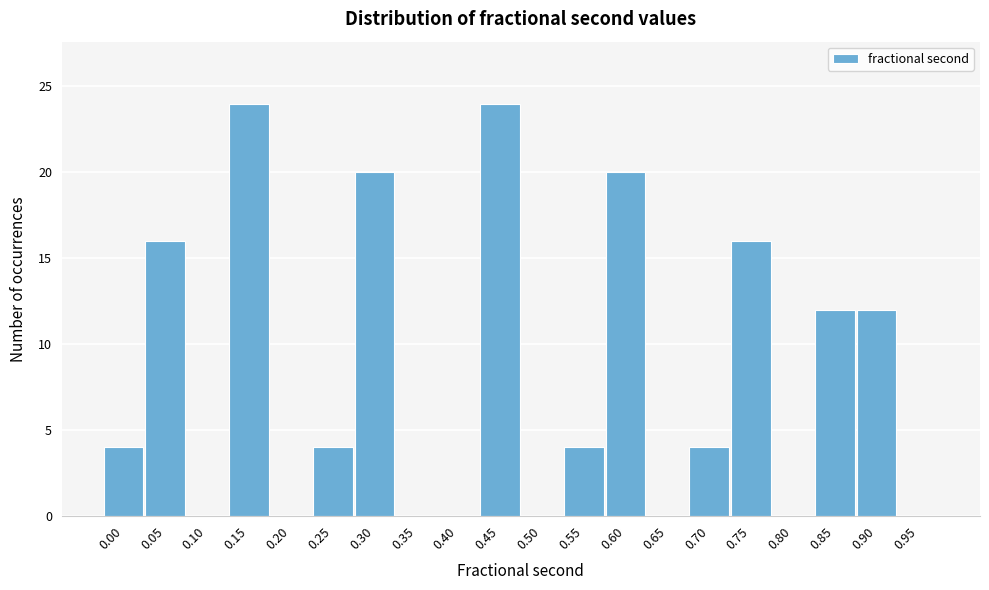

Reading left to right, what are all the values shown in this chart?

0.00=4	0.05=16	0.10=0	0.15=24	0.20=0	0.25=4	0.30=20	0.35=0	0.40=0	0.45=24	0.50=0	0.55=4	0.60=20	0.65=0	0.70=4	0.75=16	0.80=0	0.85=12	0.90=12	0.95=0